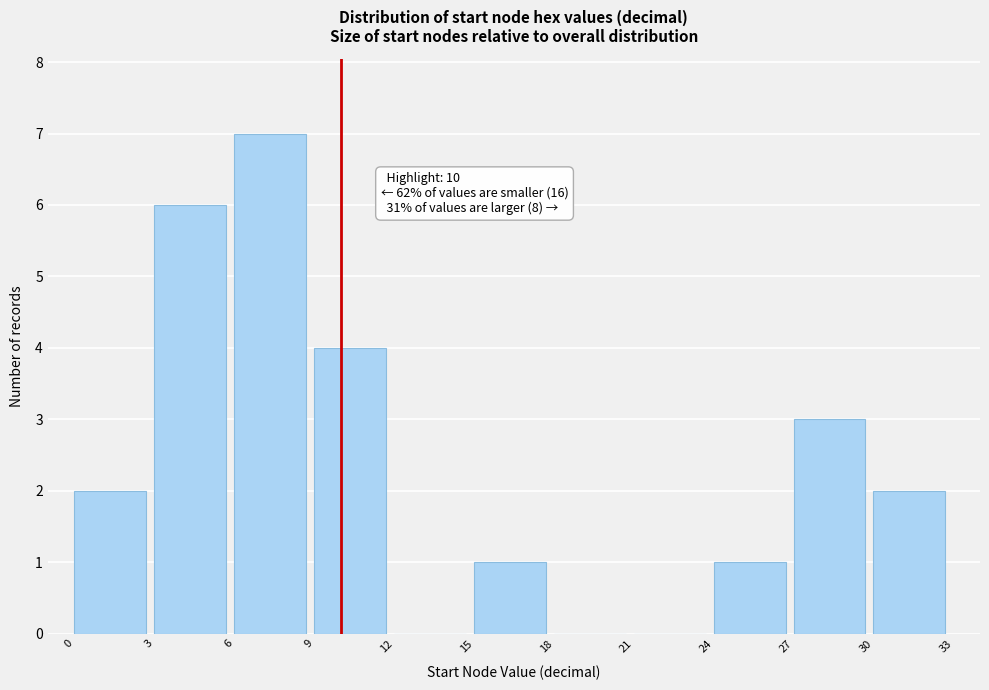

Which range on the x-axis has the tallest bar?

6 to 9